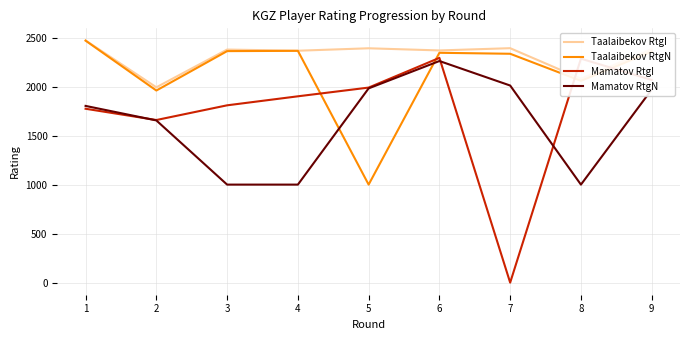

How many intersections are there between Mamatov RtgI and Taalaibekov RtgI?

2